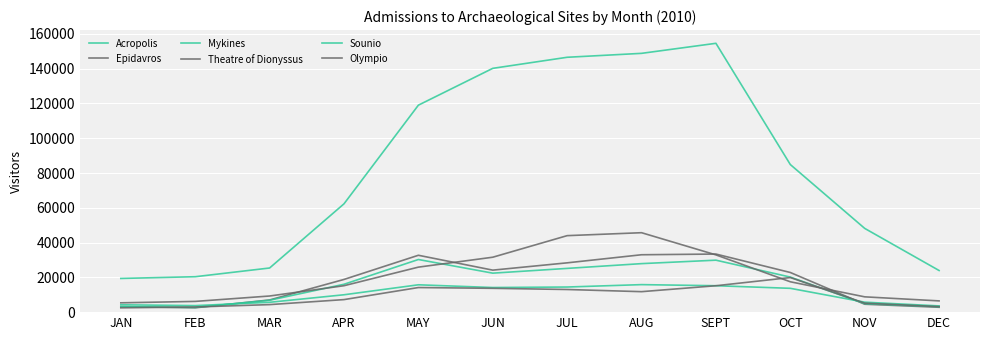

Rank the categories by Mykines value from highest to lowest.

MAY, SEPT, AUG, JUL, JUN, OCT, APR, MAR, NOV, DEC, JAN, FEB